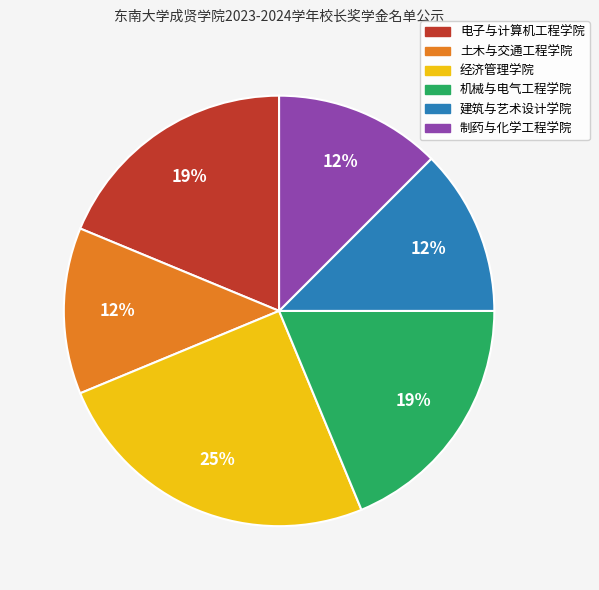

The 制药与化学工程学院 slice represents 1% of the pie. True or false?

False